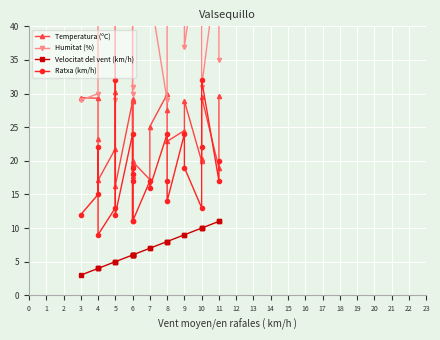

What is the sum of the Ratxa (km/h) values at 6 and 11?

39.0